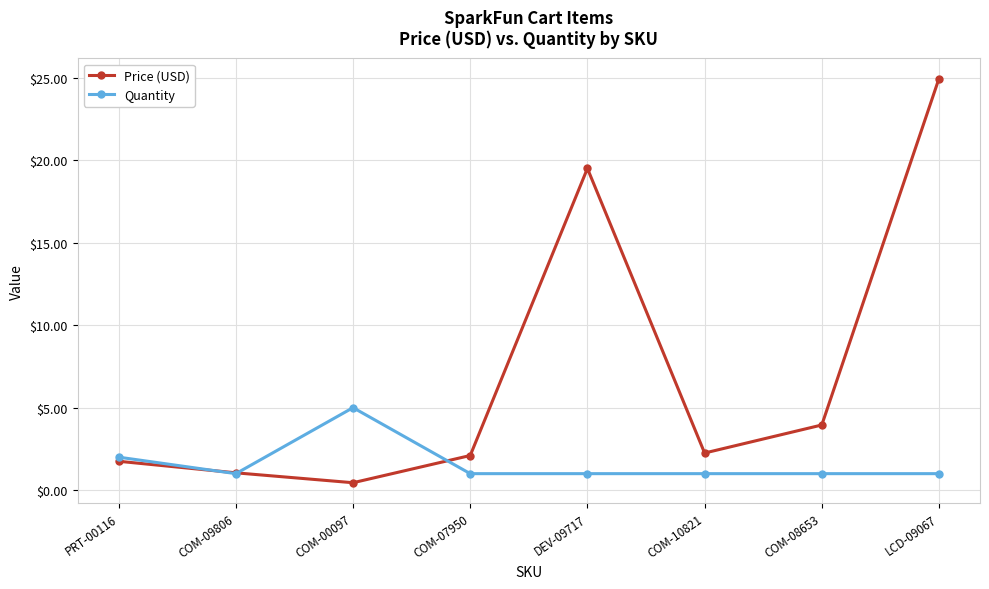

At which category is the sum across all series the highest?

LCD-09067